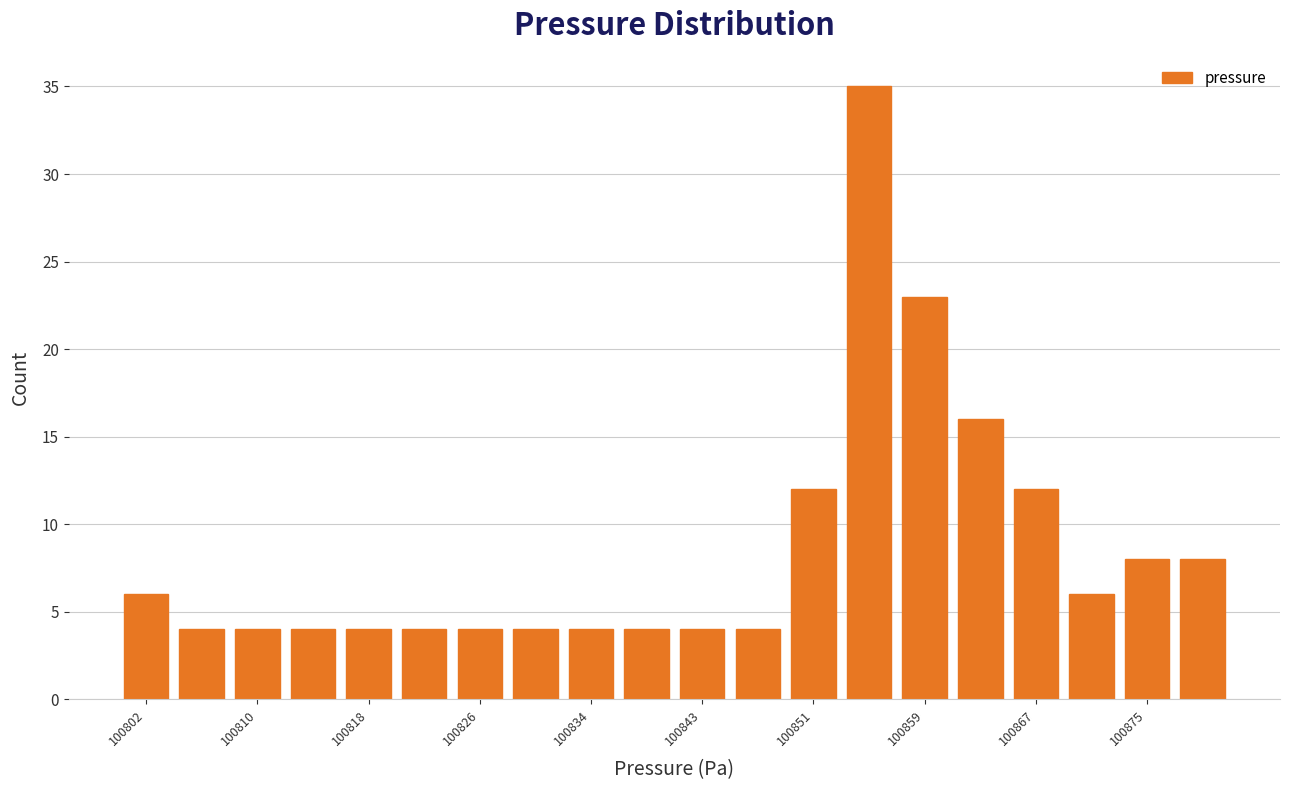

Reading left to right, transcribe this chart: for each bar, give the range it covers on the x-axis and its height. Neither the bar edges nor the heights are printed on the chart, so give them approximately, as read against the axes.

100800.0 to 100804.1: 6
100804.1 to 100808.2: 4
100808.2 to 100812.3: 4
100812.3 to 100816.4: 4
100816.4 to 100820.5: 4
100820.5 to 100824.6: 4
100824.6 to 100828.7: 4
100828.7 to 100832.8: 4
100832.8 to 100836.9: 4
100836.9 to 100841.0: 4
100841.0 to 100845.1: 4
100845.1 to 100849.2: 4
100849.2 to 100853.3: 12
100853.3 to 100857.4: 35
100857.4 to 100861.5: 23
100861.5 to 100865.6: 16
100865.6 to 100869.7: 12
100869.7 to 100873.8: 6
100873.8 to 100877.9: 8
100877.9 to 100882.0: 8